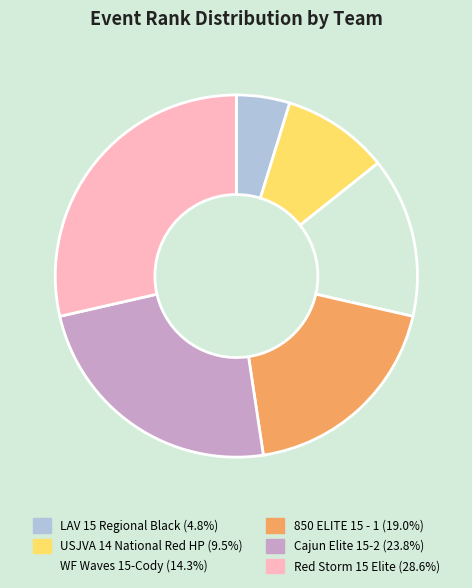

Combined, do Red Storm 15 Elite and WF Waves 15-Cody account for over 50%?

No